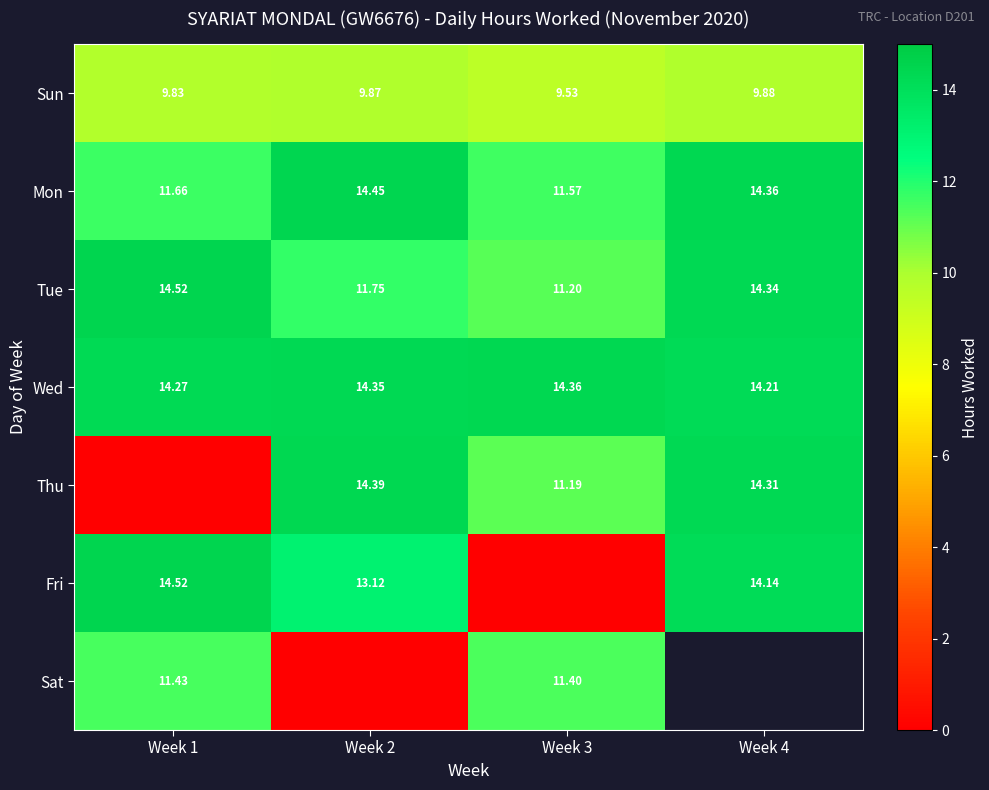

Which category has the lowest value in the Wed series?

Week 4